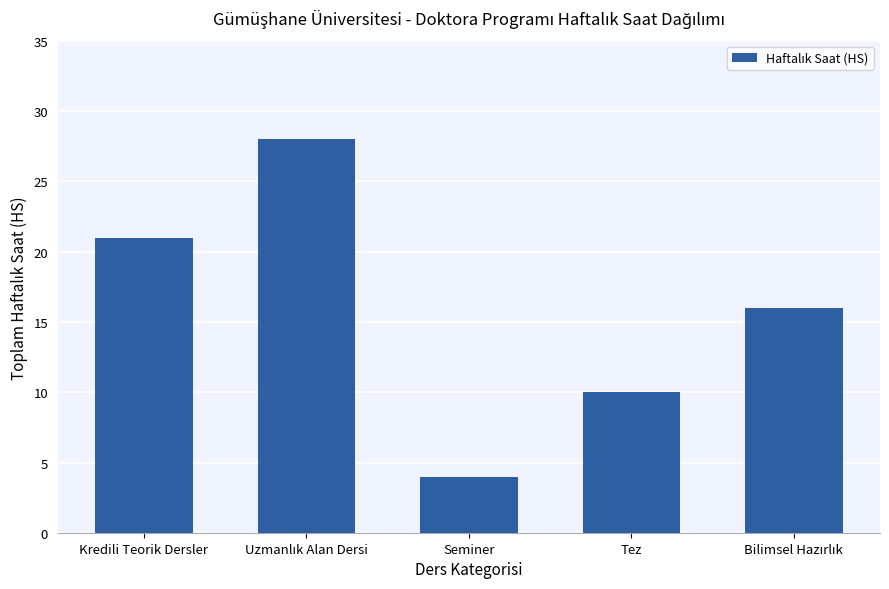

What is the value of the 1st bar from the left?

21